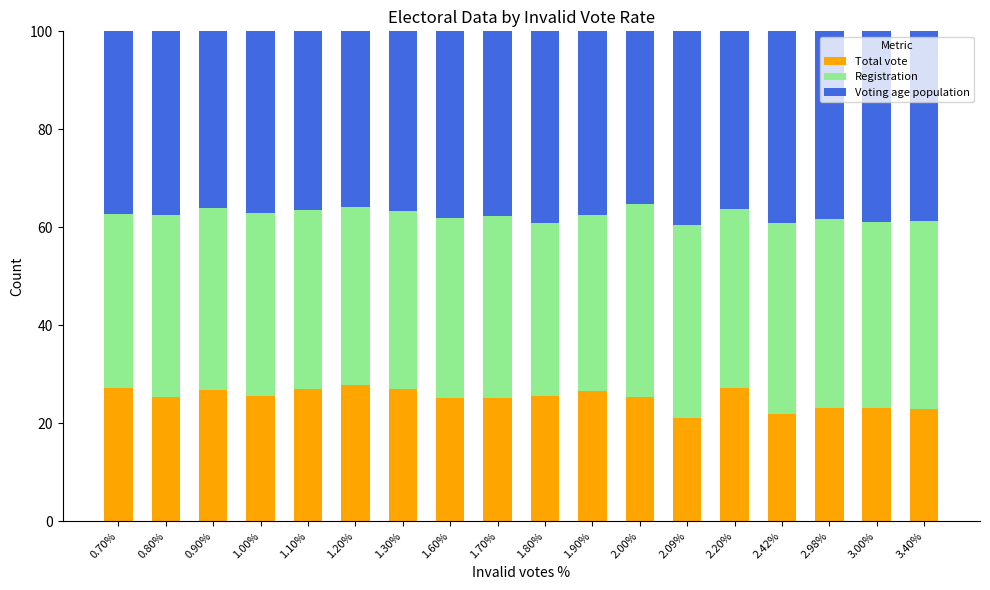

What is the difference between the second highest and minimum values in the Total vote series?

6.1